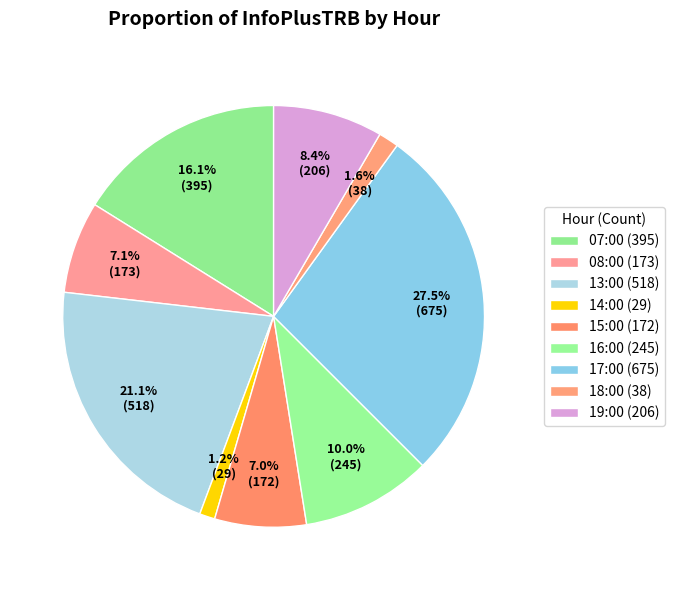

How many segments does this pie chart have?

9